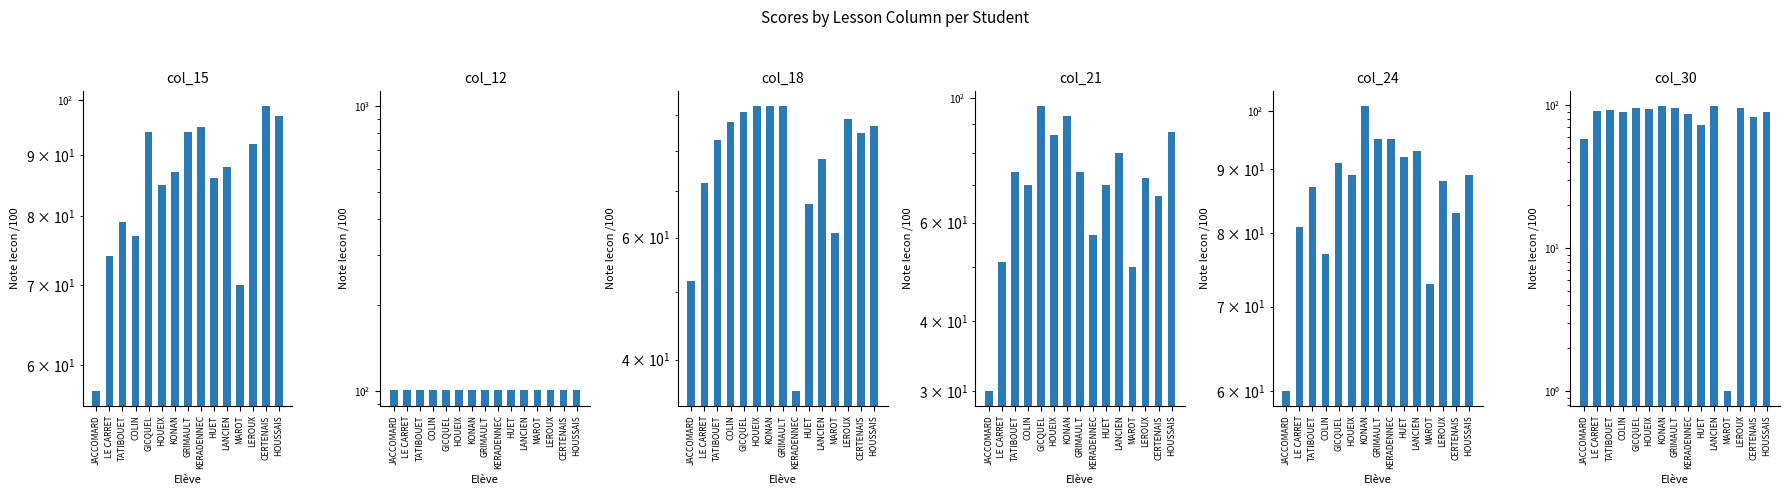

Reading left to right, transcribe all the data shown in this chart.

col_15 (note leçon): JACCOMARD=57	LE CARRET=74	TATIBOUET=79	COLIN=77	GICQUEL=94	HOUEIX=85	KONAN=87	GRIMAULT=94	KERADENNEC=95	HUET=86	LANCIEN=88	MAROT=70	LEROUX=92	CERTENAIS=99	HOUSSAIS=97
col_12 (% complétude): JACCOMARD=101	LE CARRET=101	TATIBOUET=101	COLIN=101	GICQUEL=101	HOUEIX=101	KONAN=101	GRIMAULT=101	KERADENNEC=101	HUET=101	LANCIEN=101	MAROT=101	LEROUX=101	CERTENAIS=101	HOUSSAIS=101
col_18 (note leçon): JACCOMARD=52	LE CARRET=72	TATIBOUET=83	COLIN=88	GICQUEL=91	HOUEIX=93	KONAN=93	GRIMAULT=93	KERADENNEC=36	HUET=67	LANCIEN=78	MAROT=61	LEROUX=89	CERTENAIS=85	HOUSSAIS=87
col_21 (note leçon): JACCOMARD=30	LE CARRET=51	TATIBOUET=74	COLIN=70	GICQUEL=97	HOUEIX=86	KONAN=93	GRIMAULT=74	KERADENNEC=57	HUET=70	LANCIEN=80	MAROT=50	LEROUX=72	CERTENAIS=67	HOUSSAIS=87
col_24 (note leçon): JACCOMARD=60	LE CARRET=81	TATIBOUET=87	COLIN=77	GICQUEL=91	HOUEIX=89	KONAN=101	GRIMAULT=95	KERADENNEC=95	HUET=92	LANCIEN=93	MAROT=73	LEROUX=88	CERTENAIS=83	HOUSSAIS=89
col_30 (note leçon): JACCOMARD=58	LE CARRET=91	TATIBOUET=93	COLIN=90	GICQUEL=96	HOUEIX=94	KONAN=98	GRIMAULT=95	KERADENNEC=86	HUET=72	LANCIEN=99	MAROT=1	LEROUX=96	CERTENAIS=82	HOUSSAIS=90